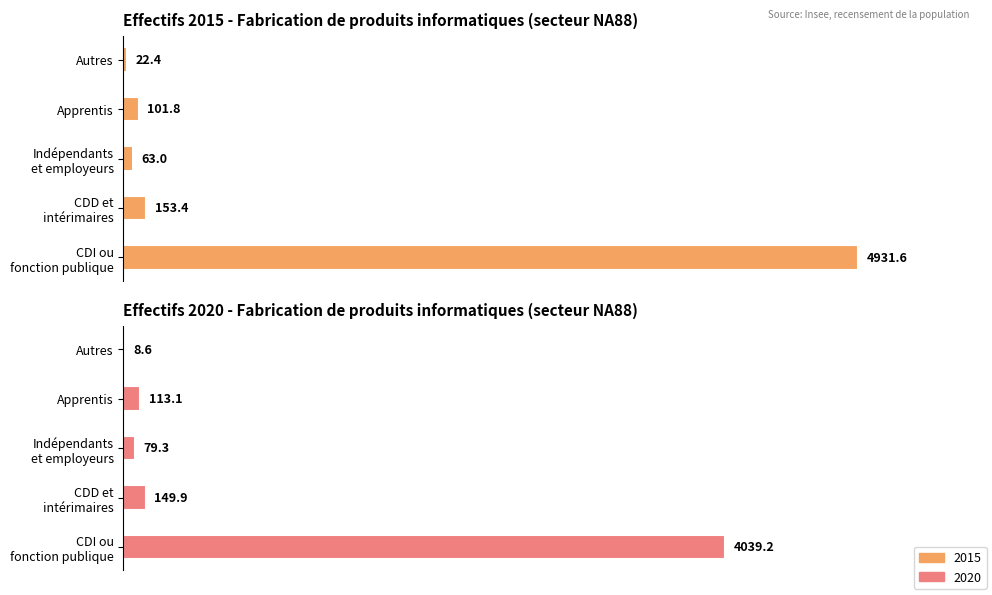

Is it true that Apprentis equals 162.4 at 2020?

False